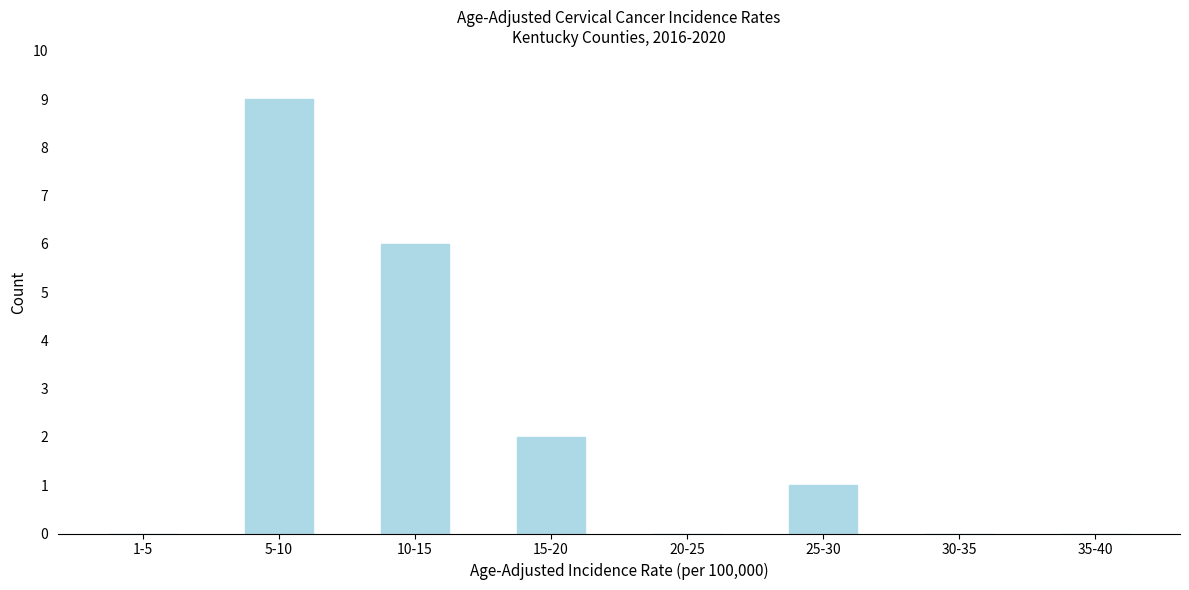

What is the sum of all values?

18